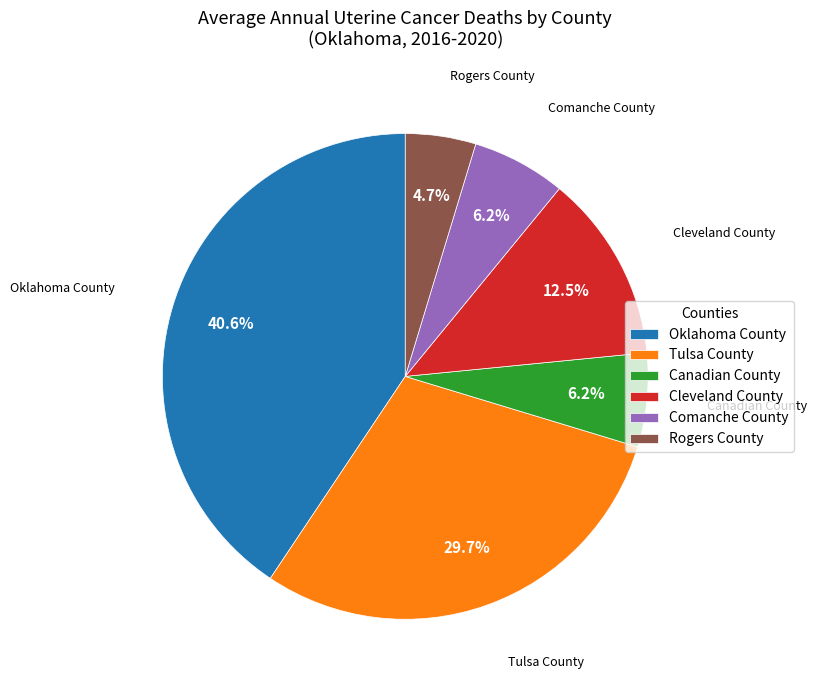

How many segments does this pie chart have?

6